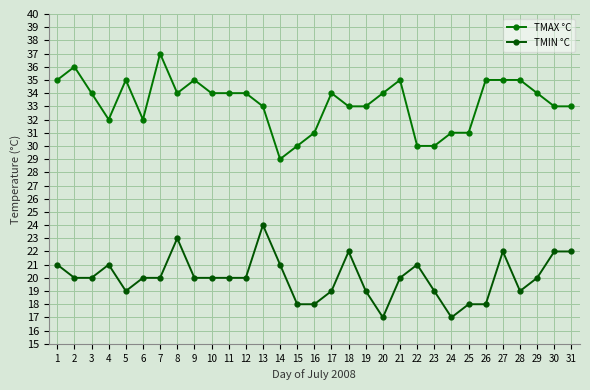

At which category is the sum across all series the highest?

7